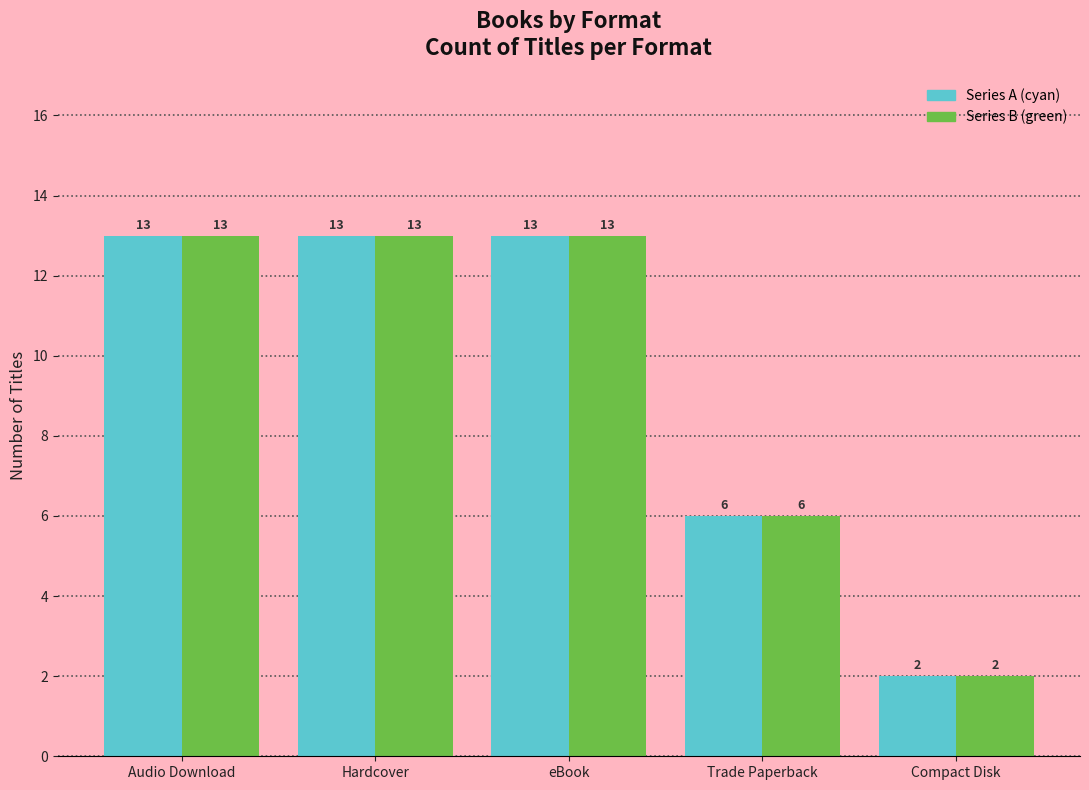

Does the chart contain stacked bars?

No